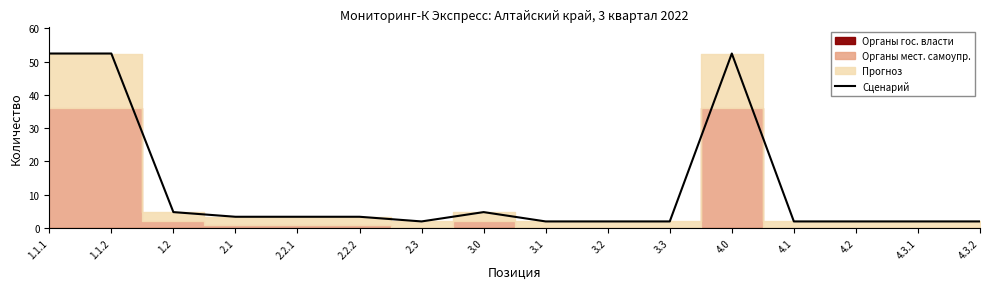

Where is the first local minimum?

2.3